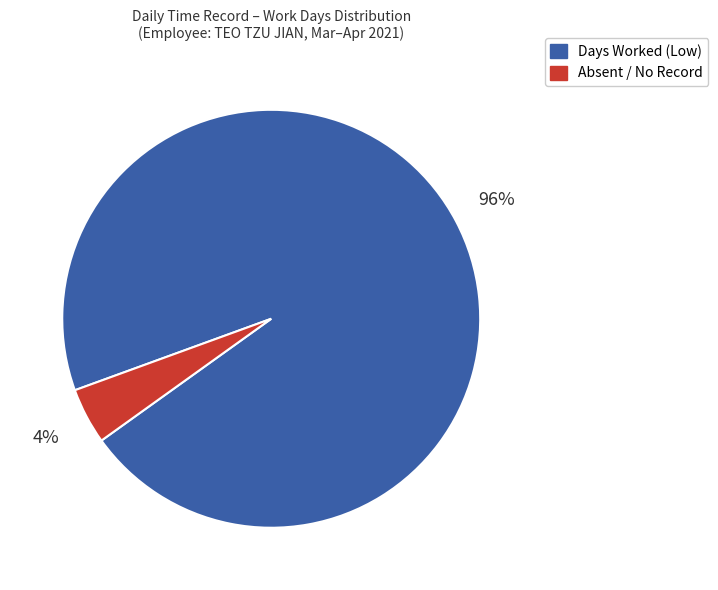

Which has a higher value, Days Worked (Low) or Absent / No Record?

Days Worked (Low)